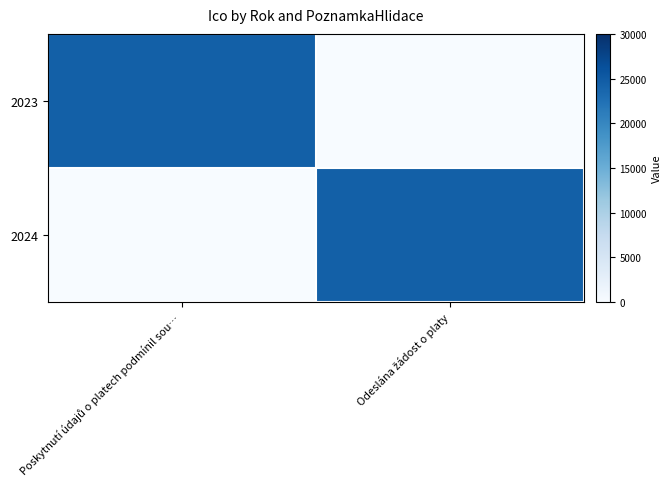

What is the spread (max minus min) of values at Poskytnutí údajů o platech podmínil sou…?

24431